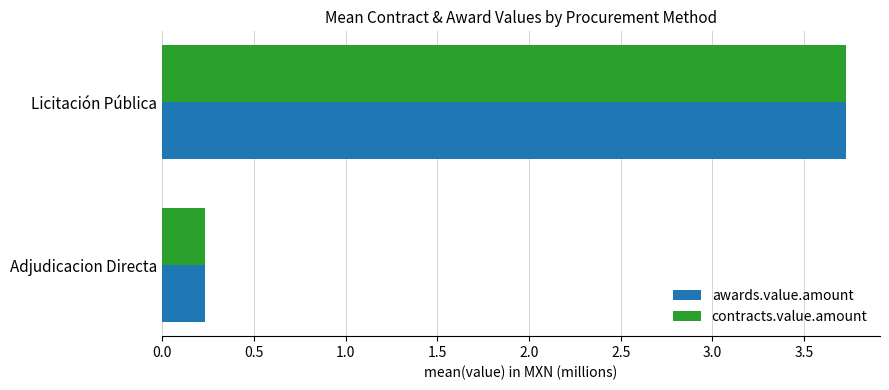

At how many categories does at least one series exceed 1?

1